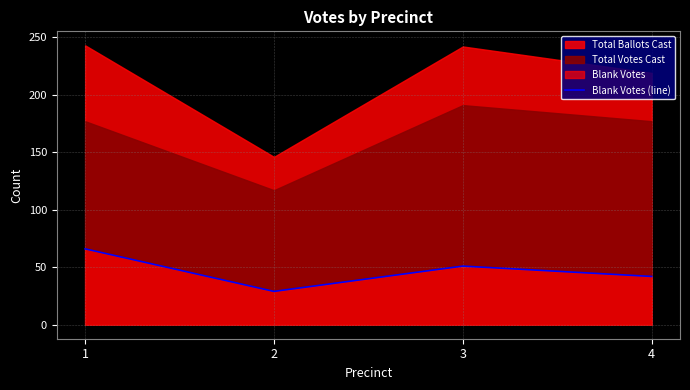

How many points are lower than both their immediate neighbors (excluding endpoints)?

1